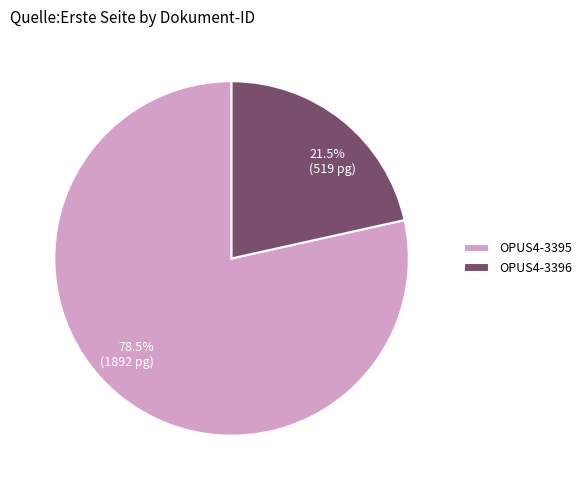

Which has a higher value, OPUS4-3396 or OPUS4-3395?

OPUS4-3395